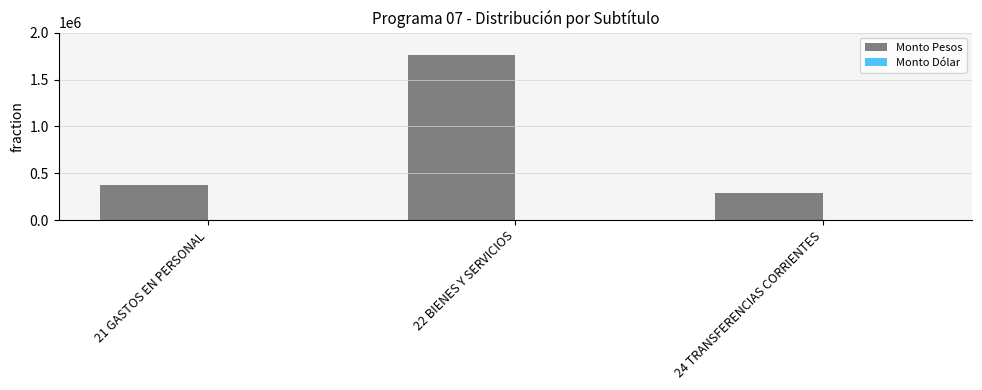

What is the change in value from 21 GASTOS EN PERSONAL to 22 BIENES Y SERVICIOS?

+1382731